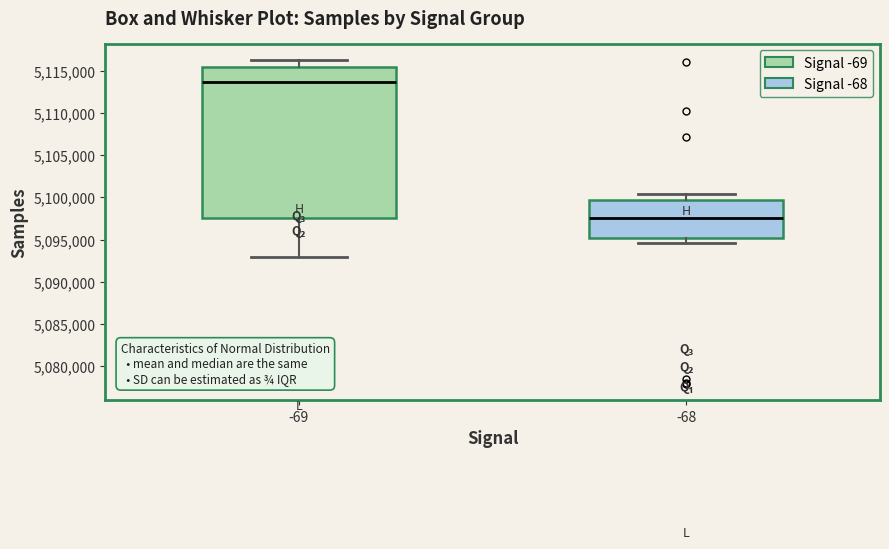

Where is the lower edge of the box at x = -69 on the y-axis? The values are not printed on the chart, so give them approximately, as read against the axis.

5097500